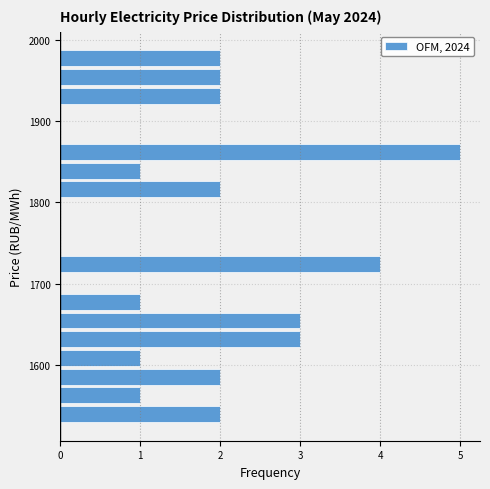

Around what value on the y-axis is the longest bar? Give the approximate position of its centre, as read against the axis.

1860